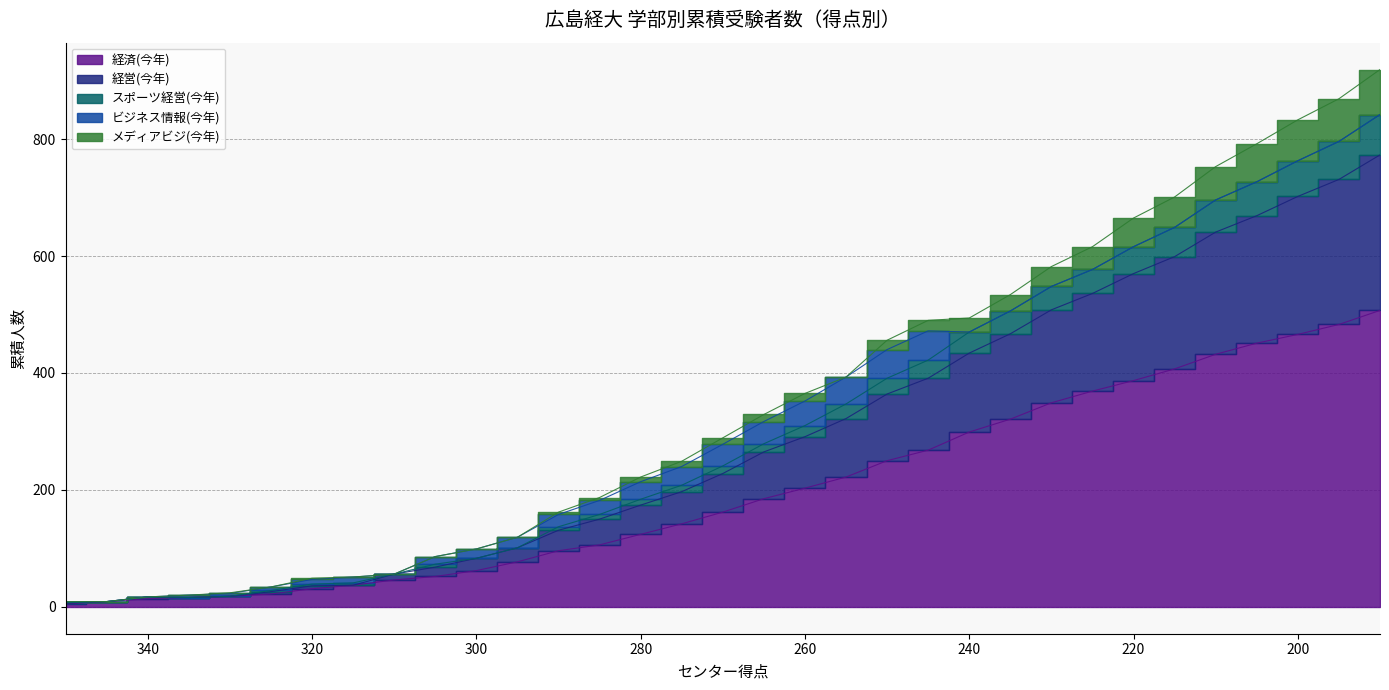

Read the 経済(今年) value at 210, to the nearest 100.

400